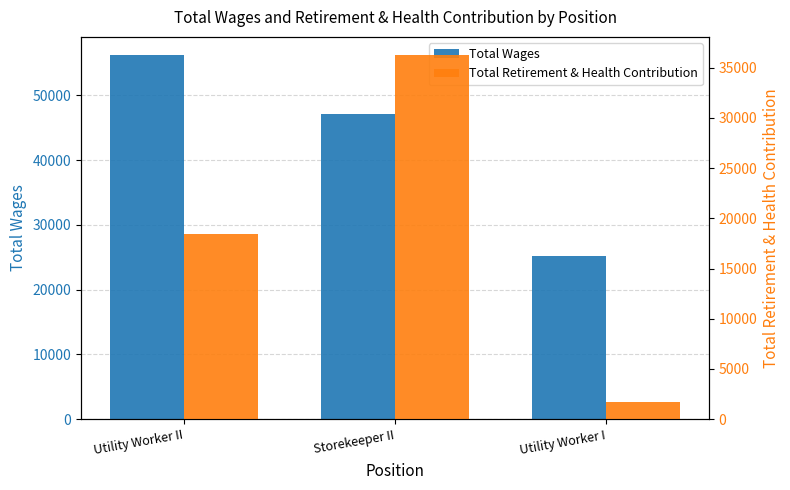

What is the approximate value of Total Wages at Utility Worker II, to the nearest 100?

56200